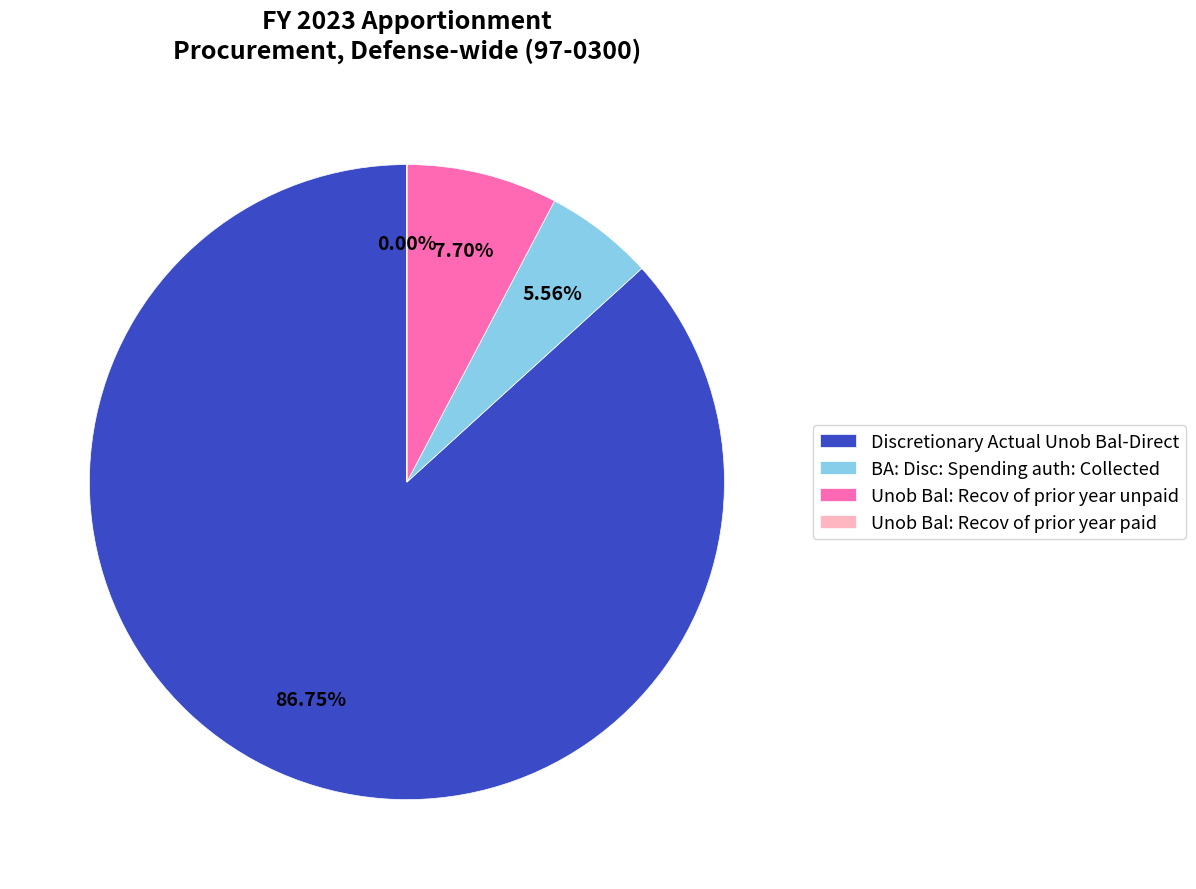

To the nearest percent, what percentage of the pie is BA: Disc: Spending auth: Collected?

6%